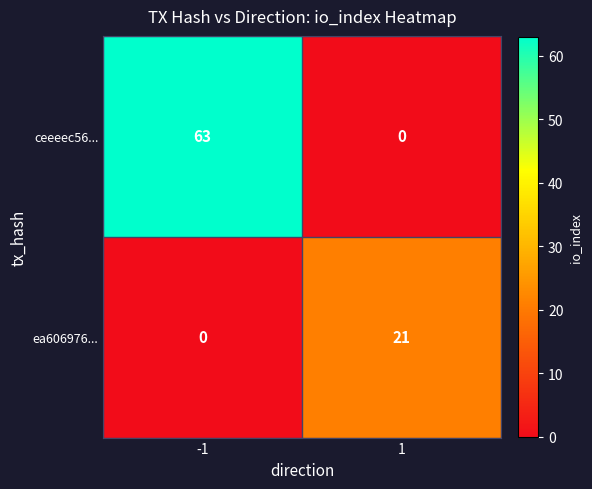

What is the highest value of the ceeeec56... series?

63